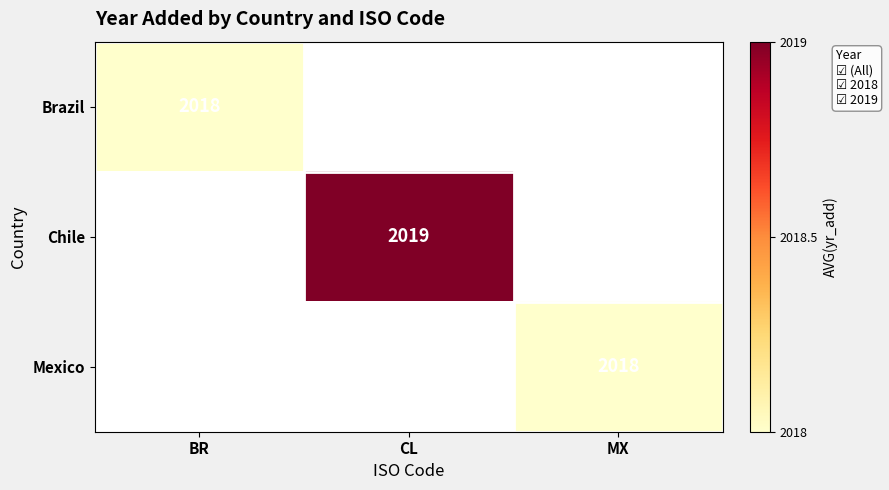

Is it true that Chile equals 1375 at CL?

False